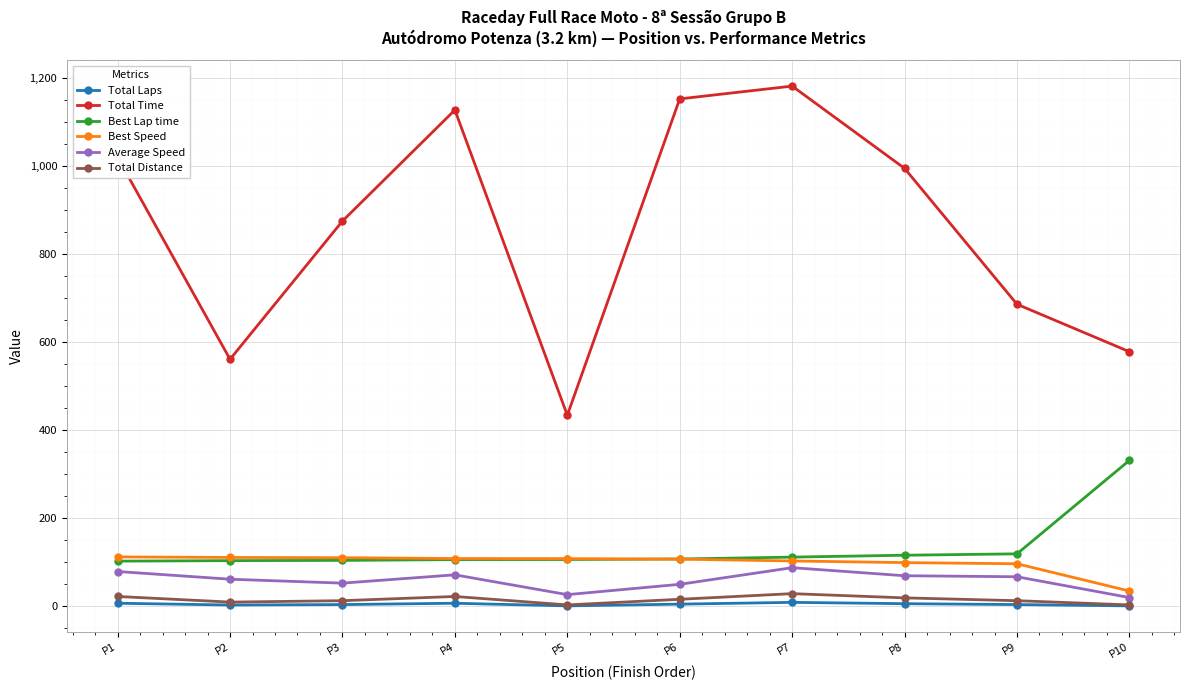

What is the minimum value shown in the chart?

1.0